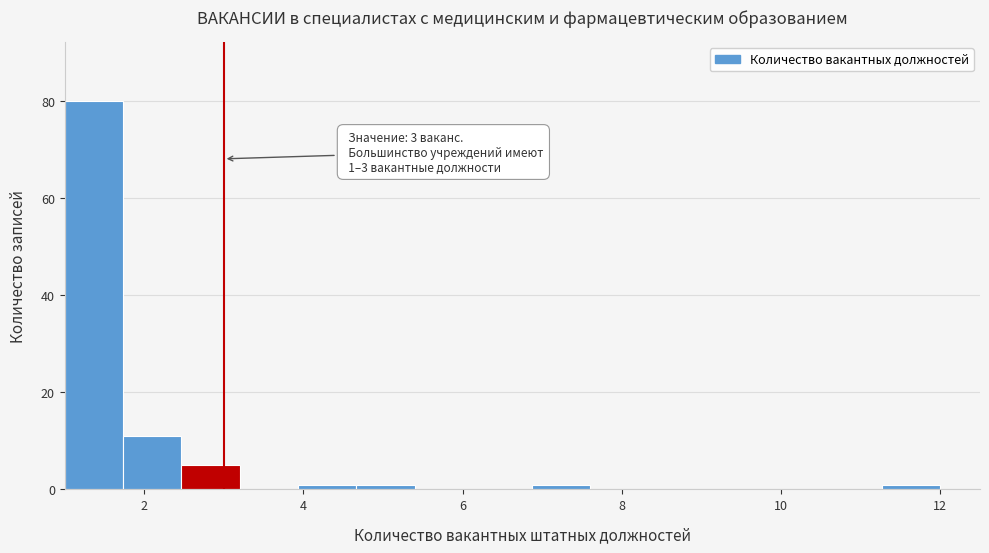

Read against the x-axis, roughly where is the centre of the tallest bar?

1.4